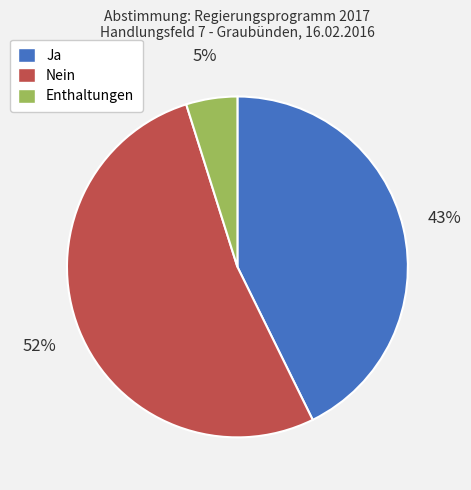

The Ja slice represents 52% of the pie. True or false?

False